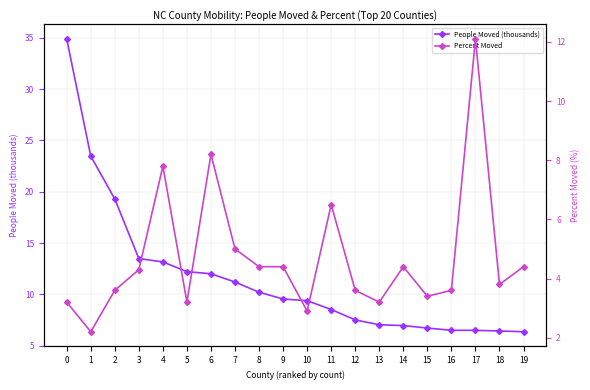

The Percent Moved series shows 1.2 at 1. True or false?

False